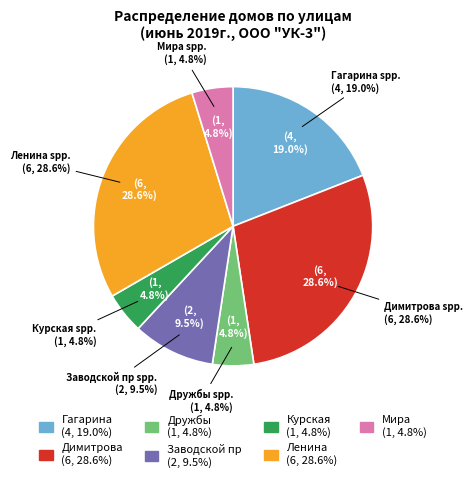

What is the change in value from Димитрова to Дружбы?

-5